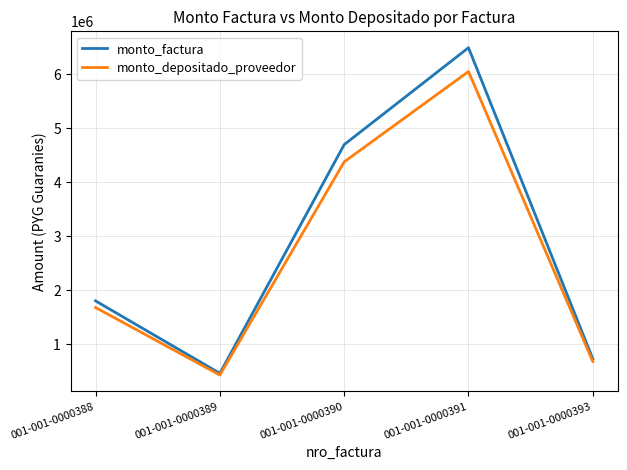

Rank the categories by monto_depositado_proveedor value from highest to lowest.

001-001-0000391, 001-001-0000390, 001-001-0000388, 001-001-0000393, 001-001-0000389